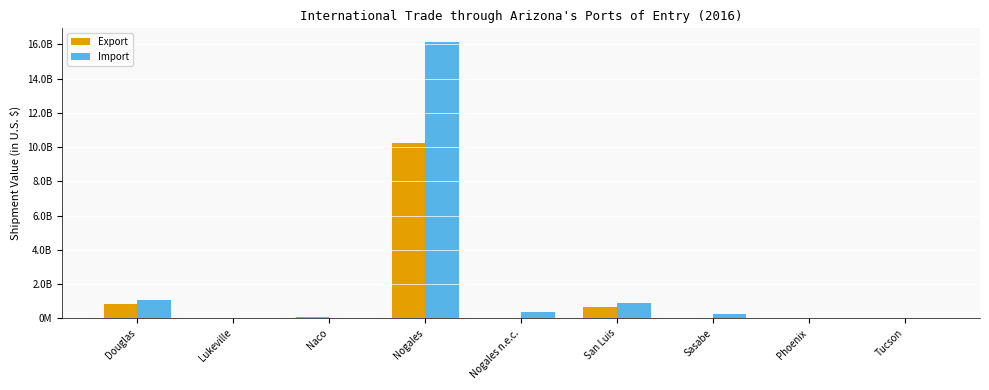

List the labels in order of Import value, largest first.

Nogales, Douglas, San Luis, Nogales n.e.c., Sasabe, Phoenix, Naco, Lukeville, Tucson